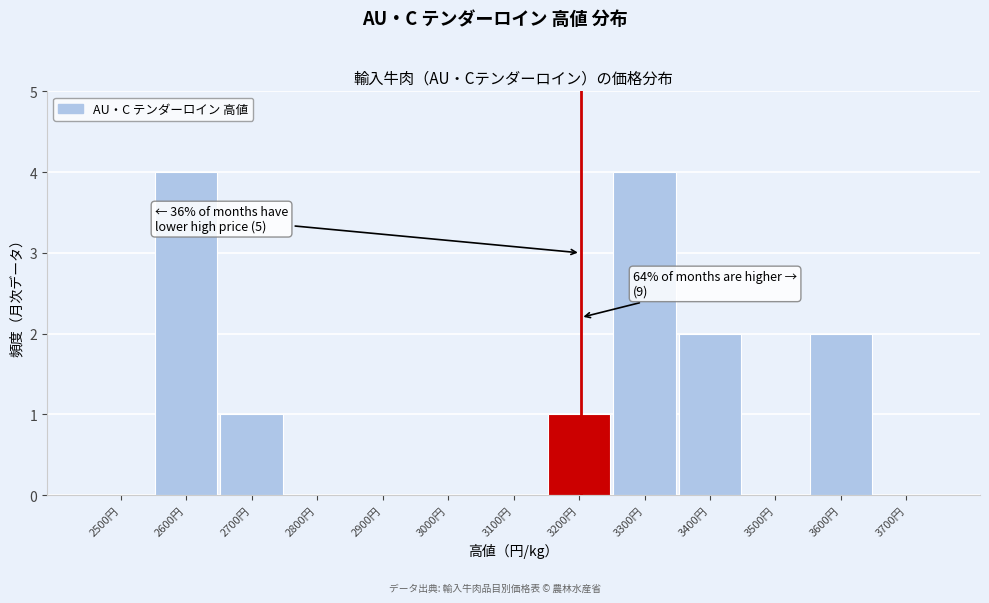

What is the sum of all values?

14